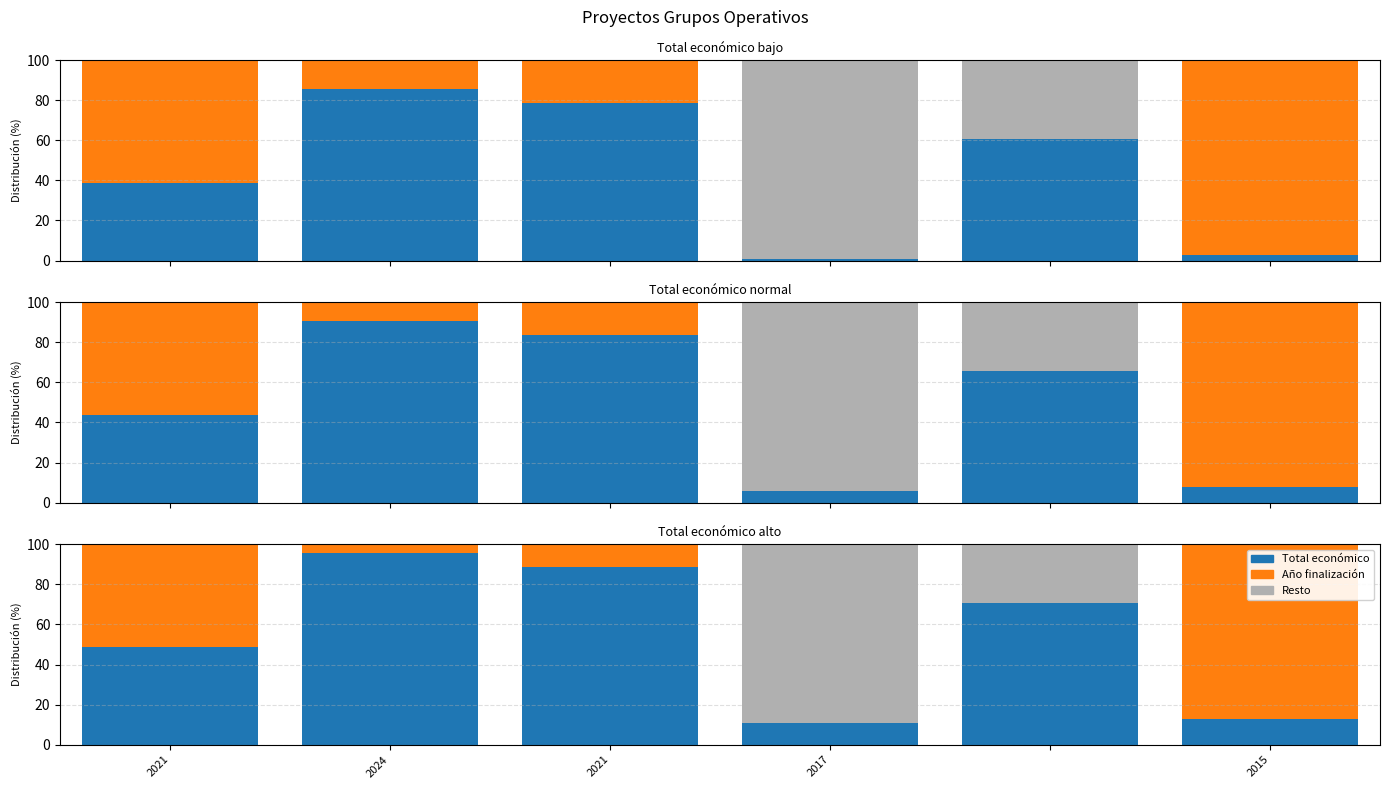

Which series has the largest total across all categories?

Total económico